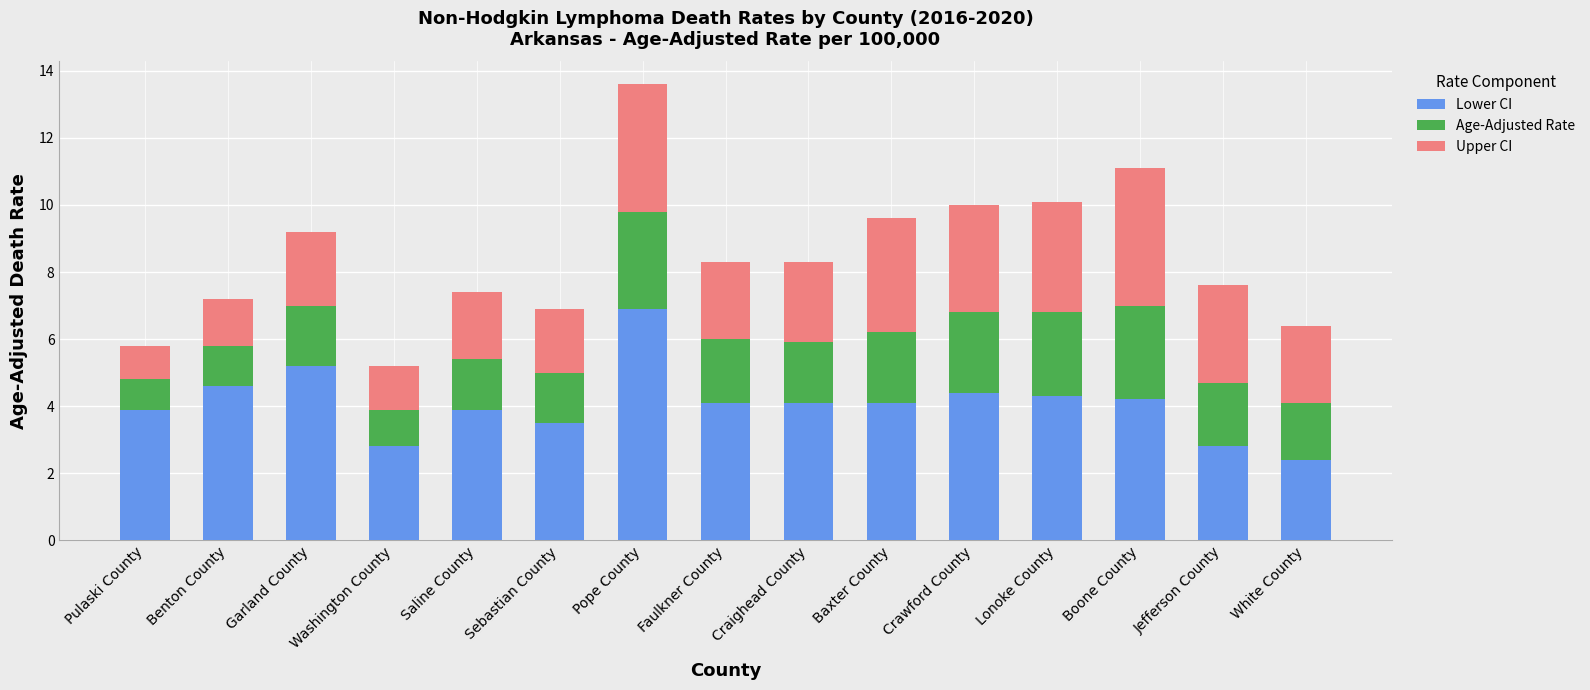

What is the difference between the Lower CI values at Pope County and Pulaski County?

3.0